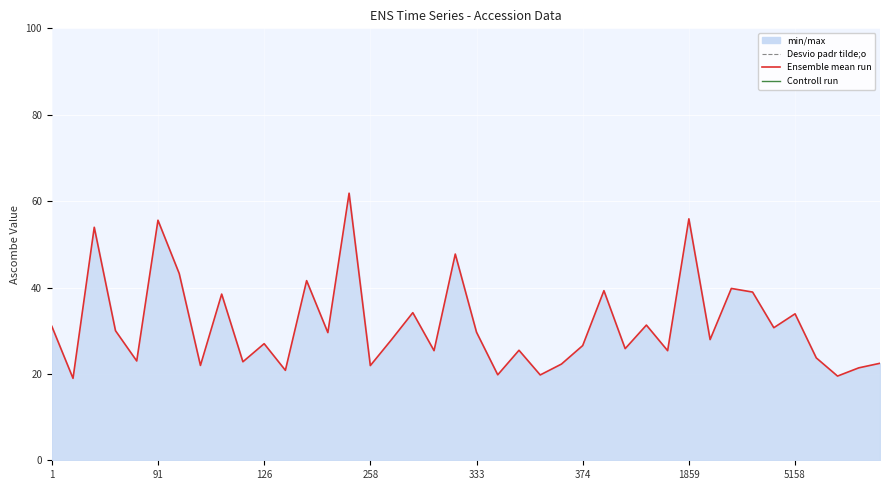

Which has a higher value, 258 or 91?

91